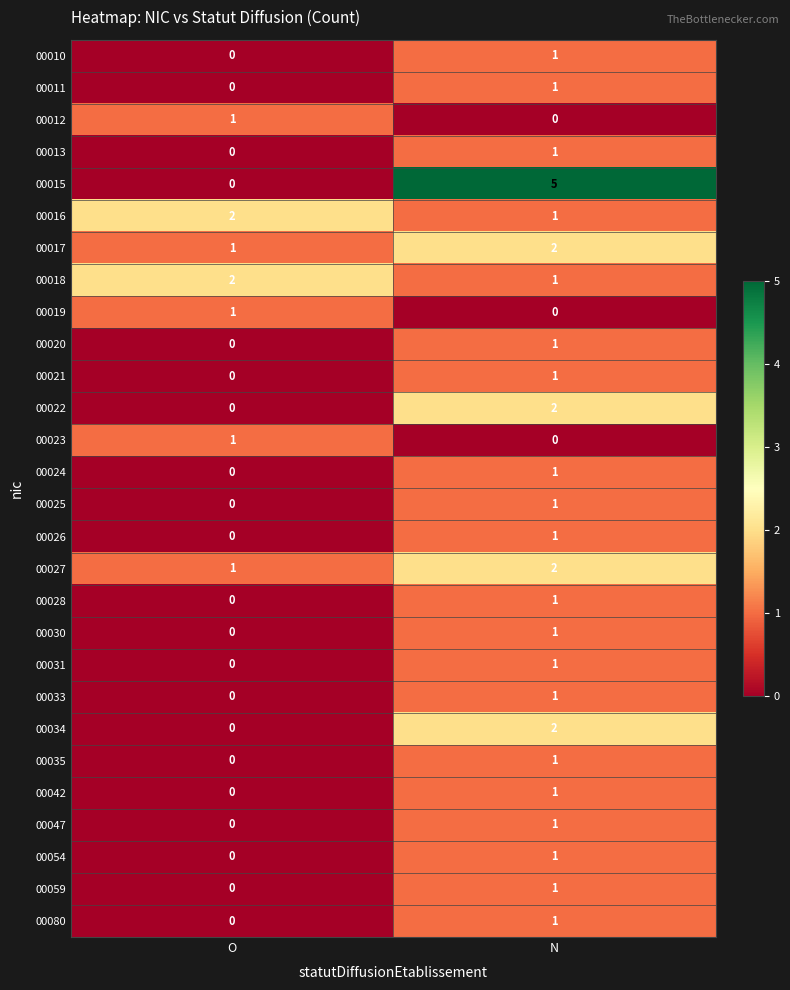

Count the number of categories in the chart.

2